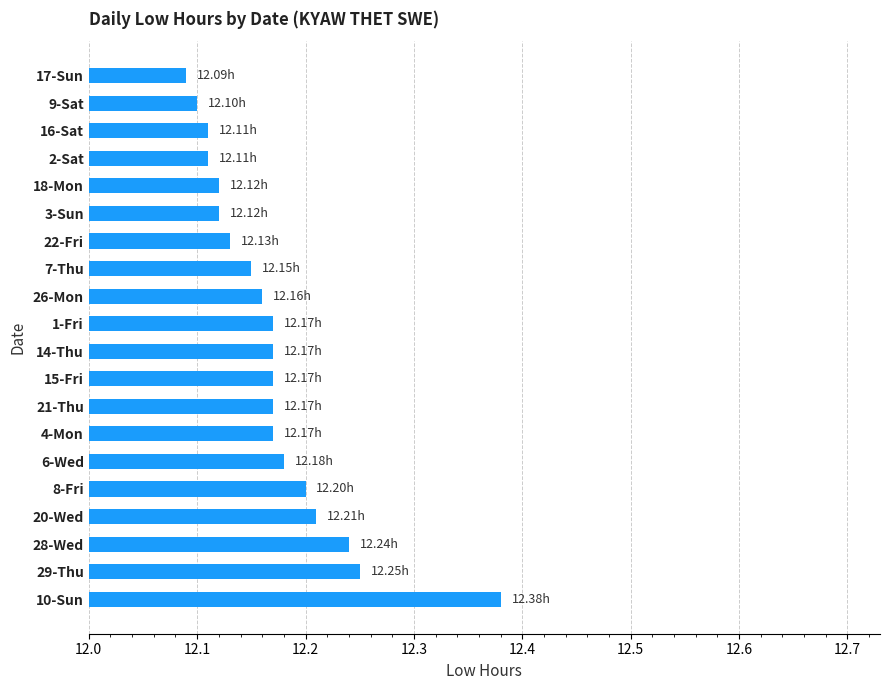

Between 15-Fri and 17-Sun, which is larger?

15-Fri